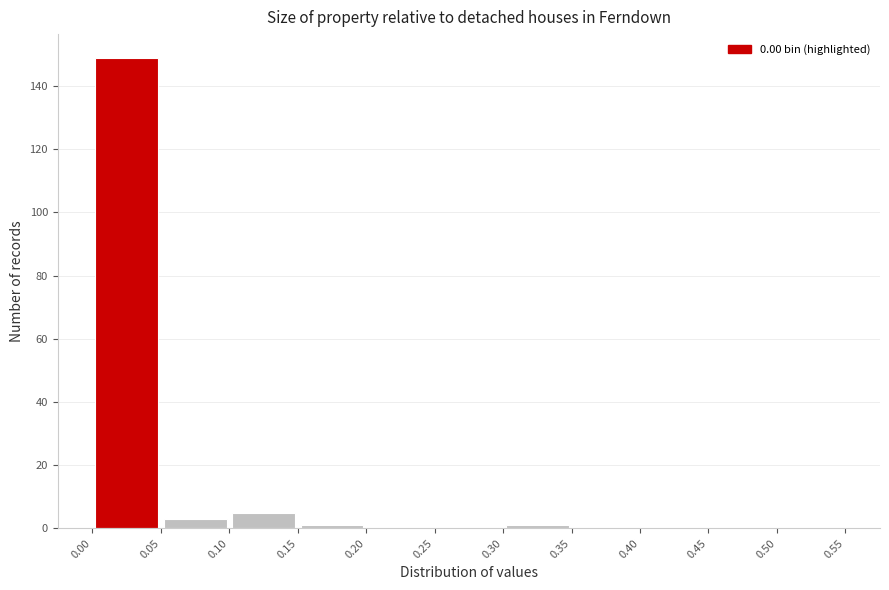

Reading left to right, transcribe this chart: for each bar, give the range it covers on the x-axis and its height. The values are not printed on the chart, so give them approximately, as read against the axis.

0.00 to 0.05: 150
0.05 to 0.10: 4
0.10 to 0.15: 6
0.15 to 0.20: under 2
0.20 to 0.25: 0
0.25 to 0.30: 0
0.30 to 0.35: under 2
0.35 to 0.40: 0
0.40 to 0.45: 0
0.45 to 0.50: 0
0.50 to 0.55: 0